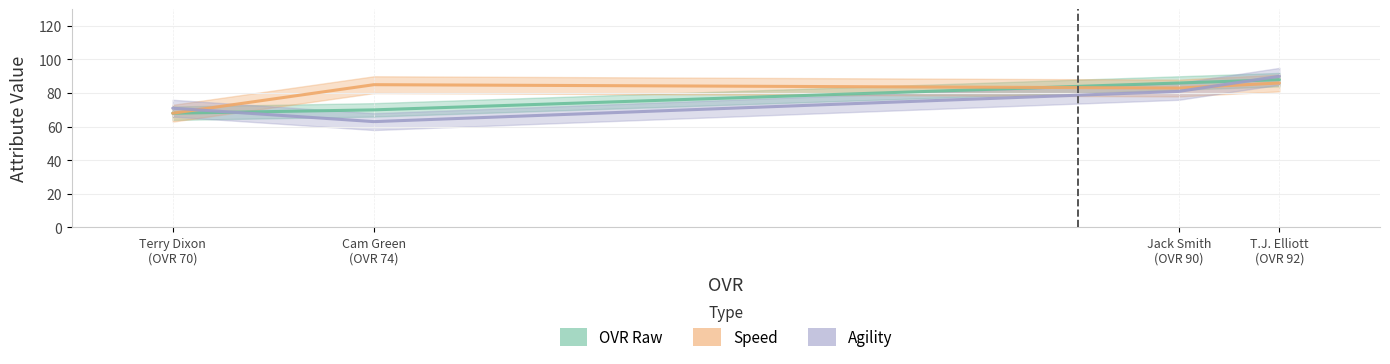

Which series has the widest spread of values?

agility